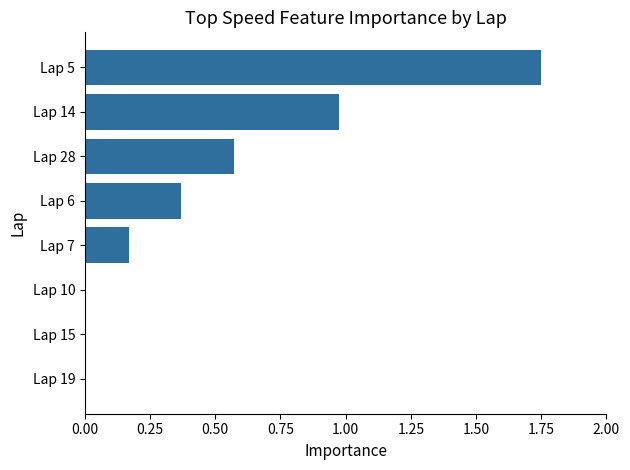

Which label corresponds to the largest value in the chart?

Lap 5